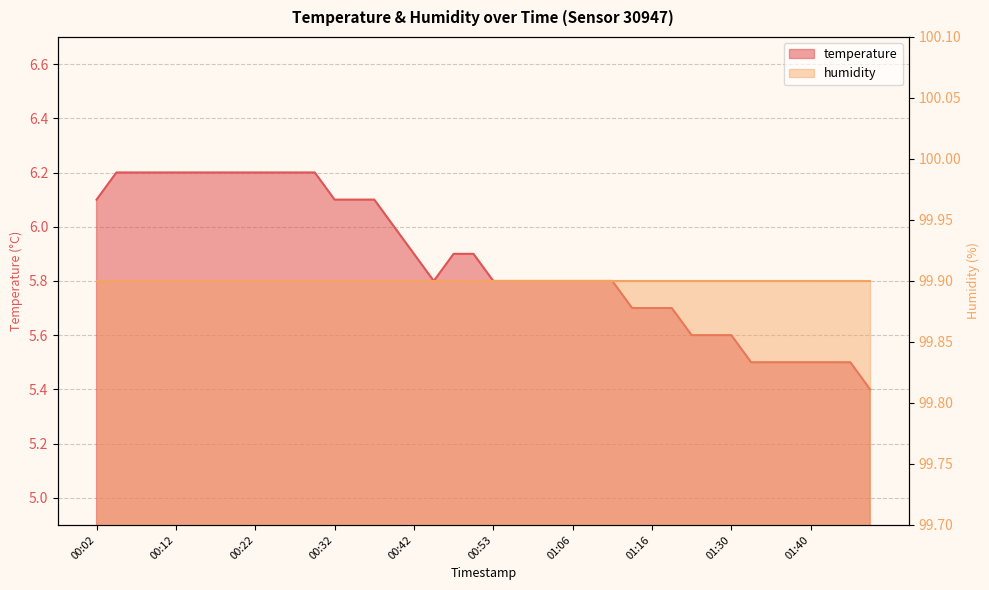

The chart shows a value of 11.0 at 00:12. True or false?

False